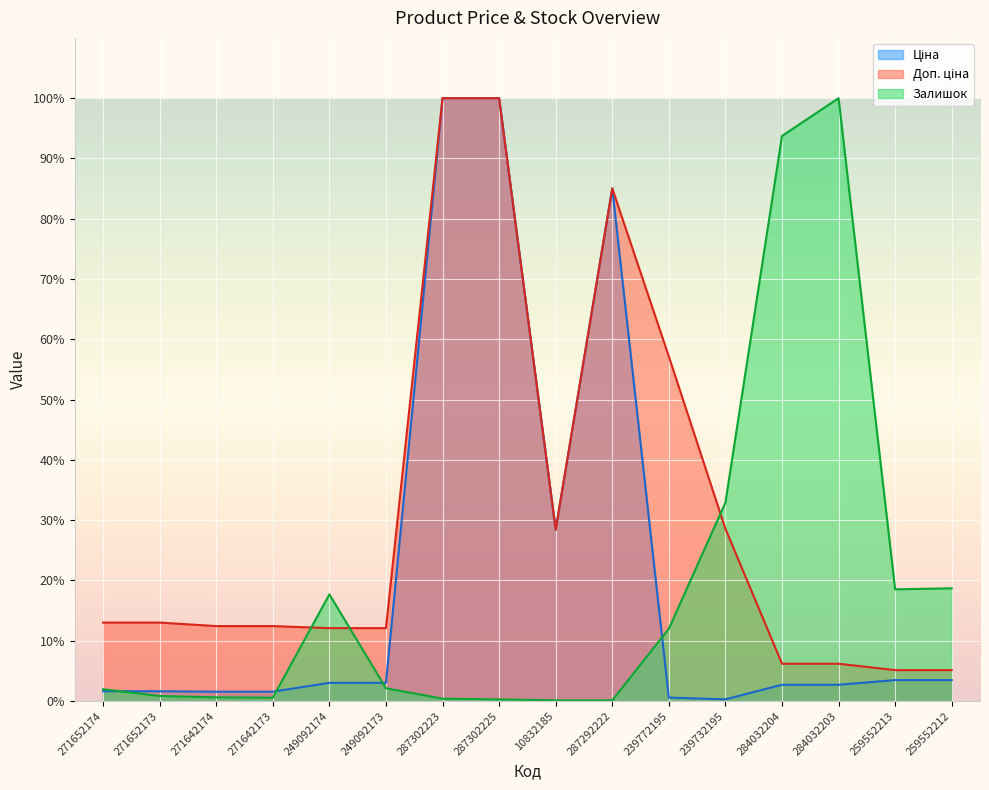

What is the spread (max minus min) of values at 287292222?

84.9